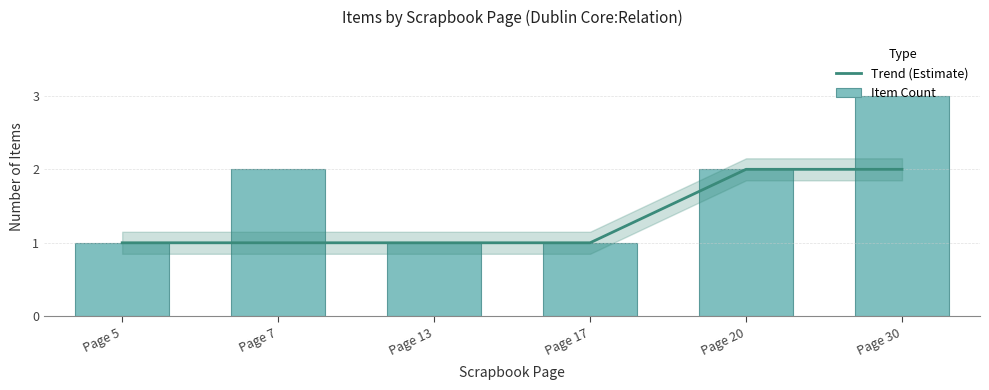

Which series changed the most between Page 17 and Page 30?

Item Count